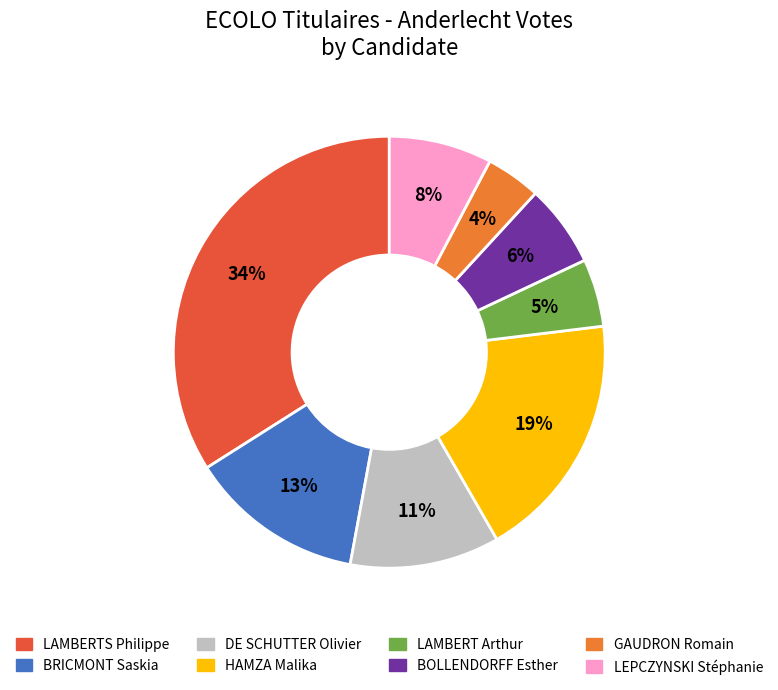

Does DE SCHUTTER Olivier represent more than half of the total?

No